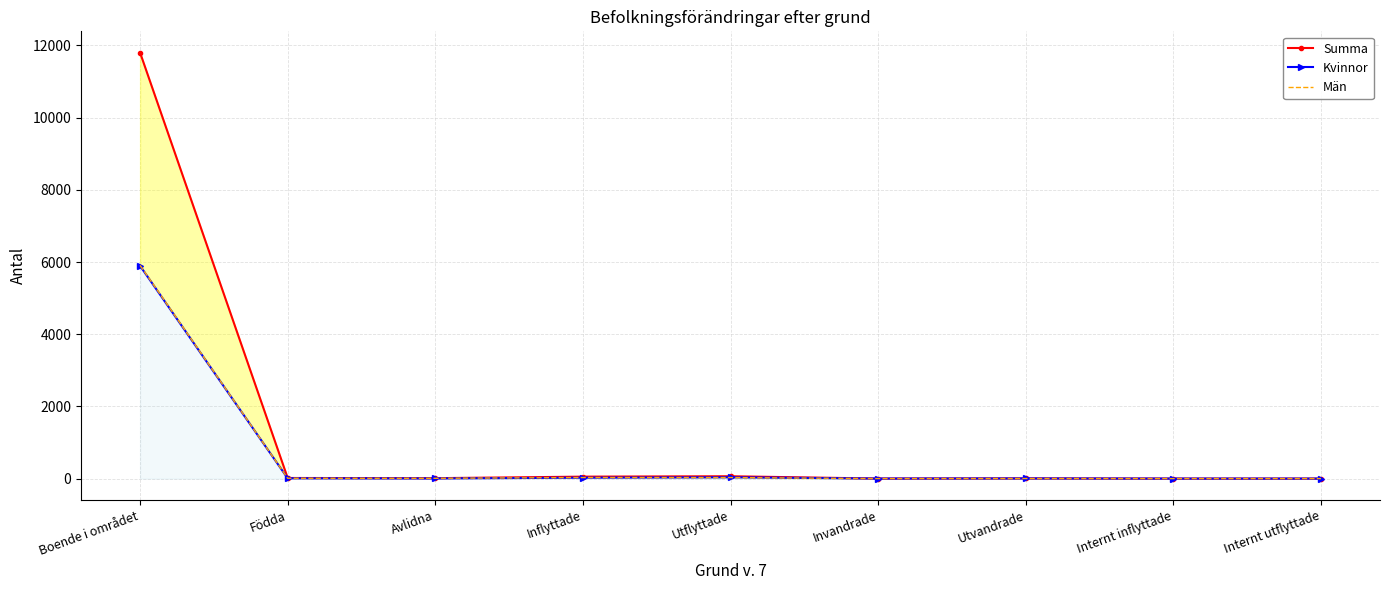

What is the label of the 2nd point from the right?

Internt inflyttade